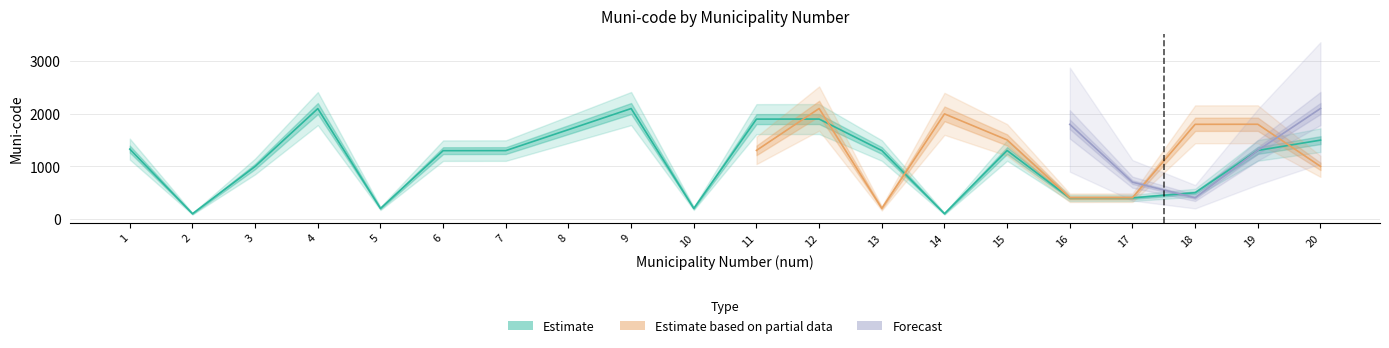

At which category does the chart reach its minimum across all series?

2